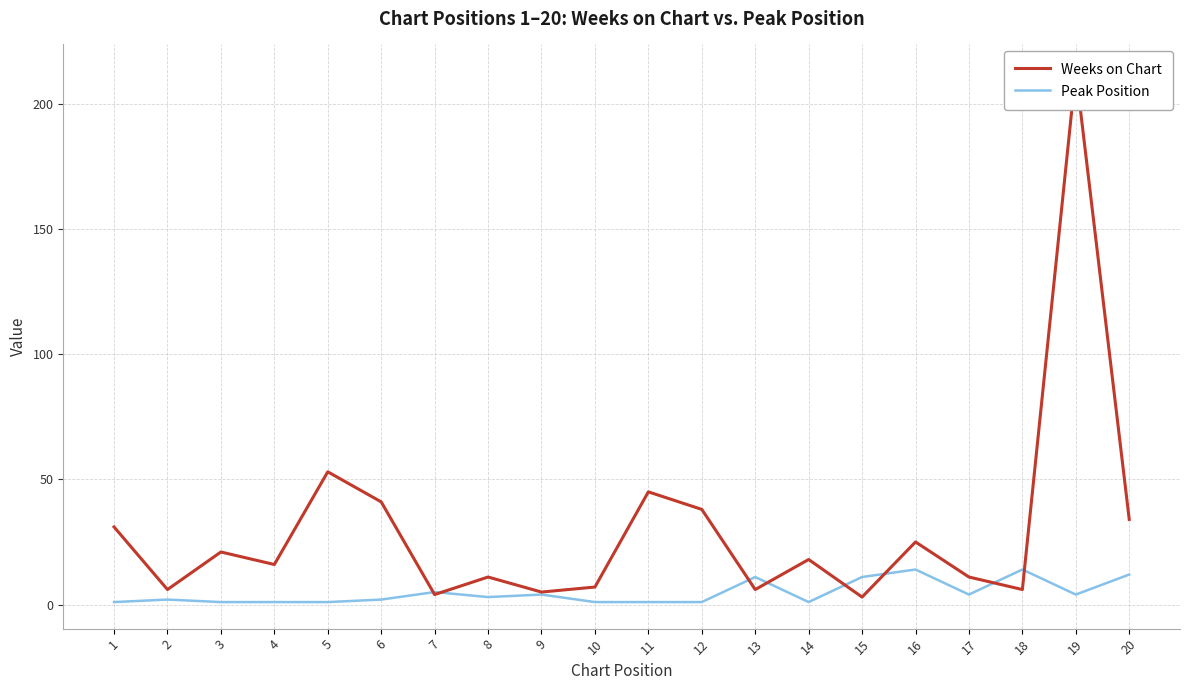

Between which two adjacent categories do Peak Position and Weeks on Chart first intersect?

6 and 7